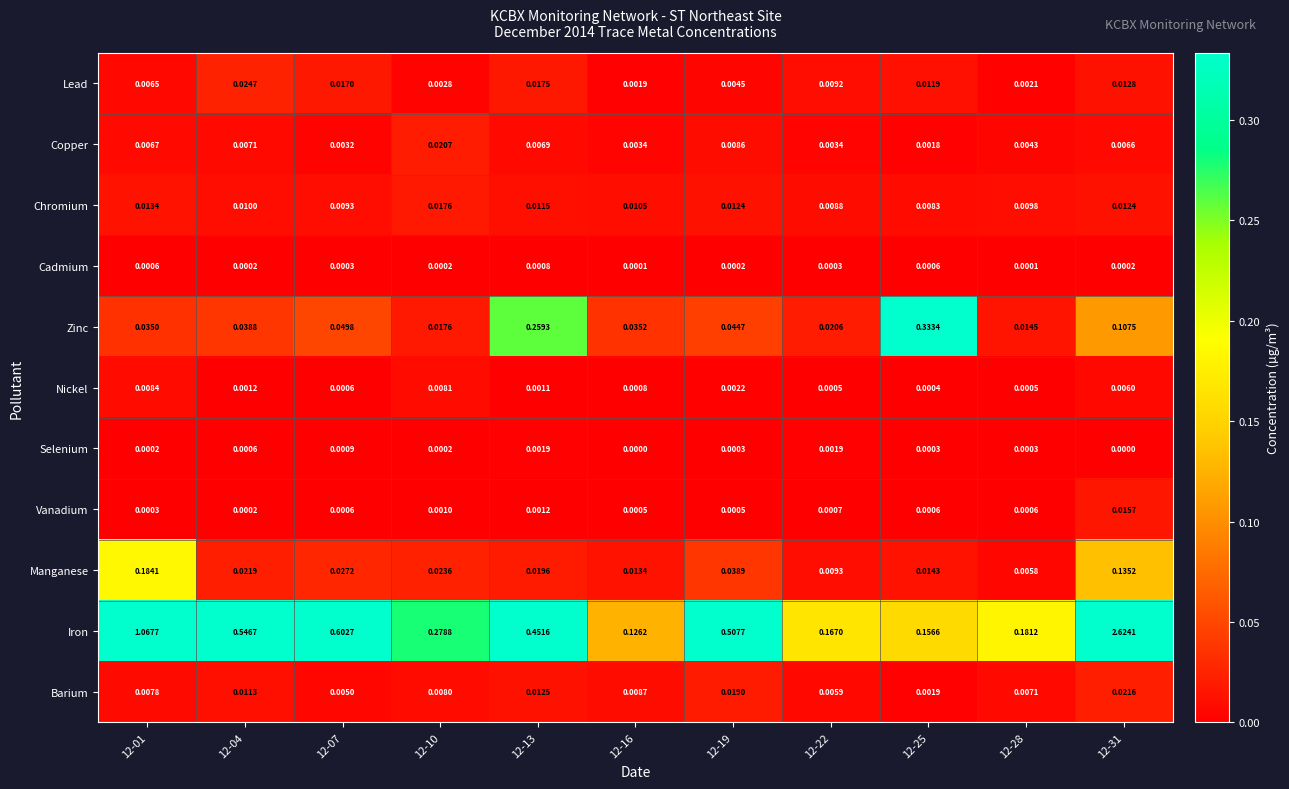

Between 12-10 and 12-16, which series saw the biggest shift?

Iron